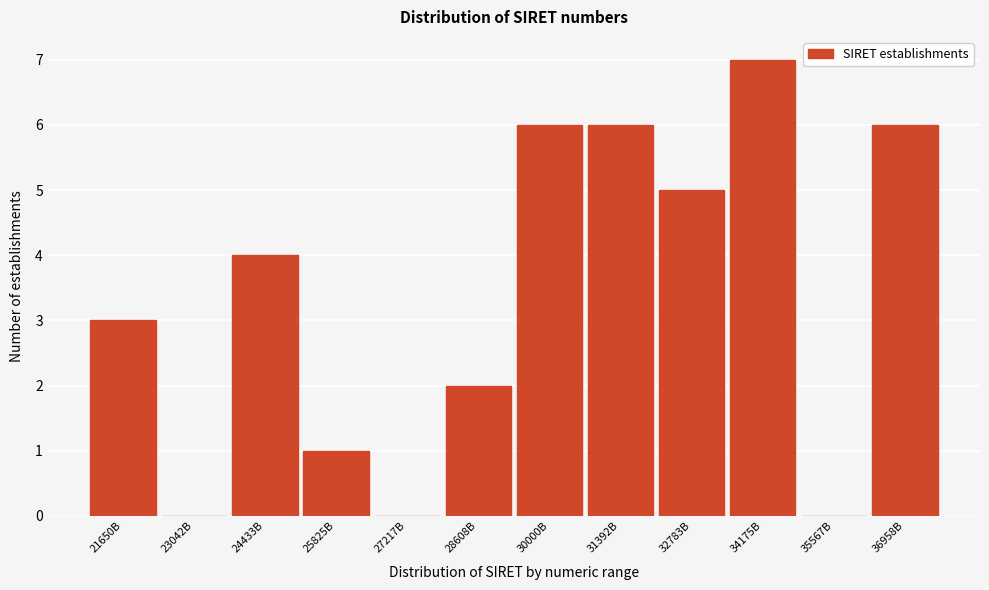

Reading right to left, list all the values displayed in this chart.

36958B=6	35567B=0	34175B=7	32783B=5	31392B=6	30000B=6	28608B=2	27217B=0	25825B=1	24433B=4	23042B=0	21650B=3